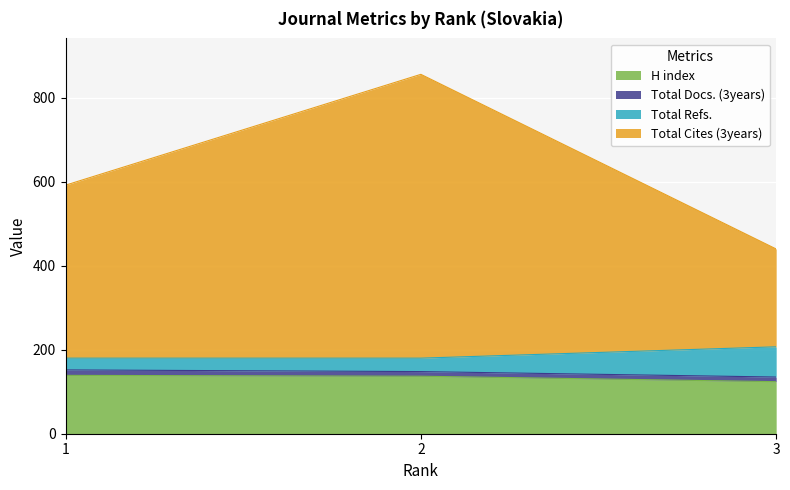

What is the difference between the Total Cites (3years) values at 2 and 1?

264